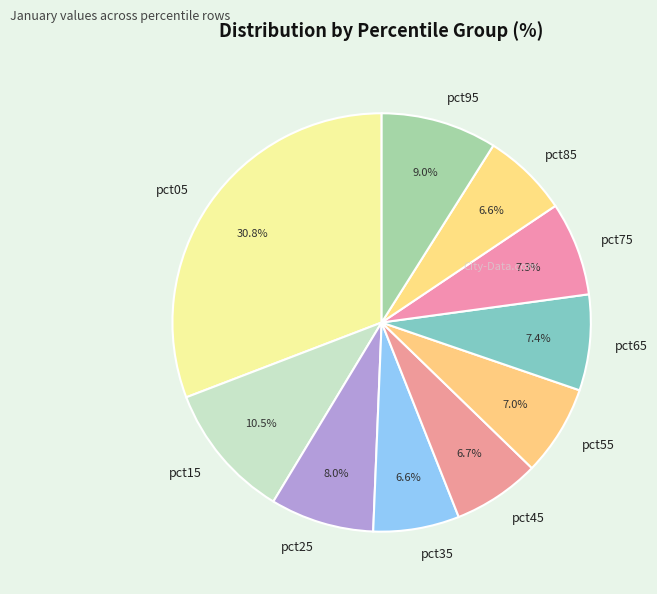

Does any single category account for the majority?

No